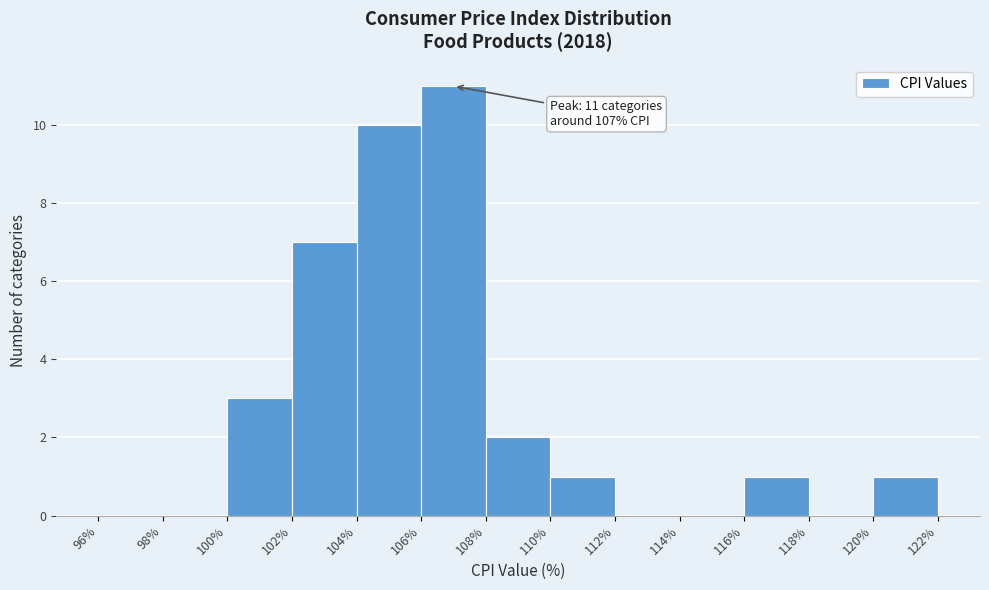

Which range on the x-axis has the tallest bar?

106% to 108%